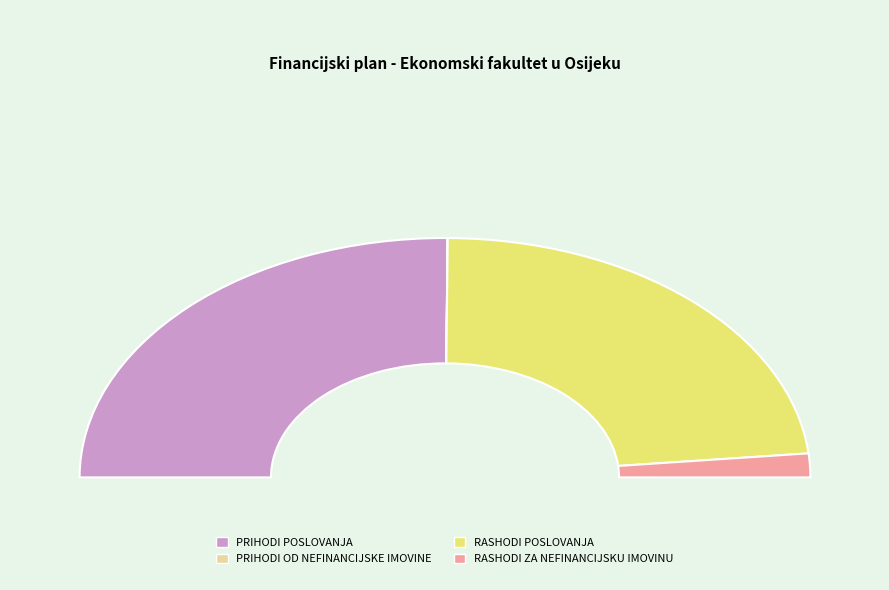

The PRIHODI OD NEFINANCIJSKE IMOVINE slice represents 0% of the pie. True or false?

True